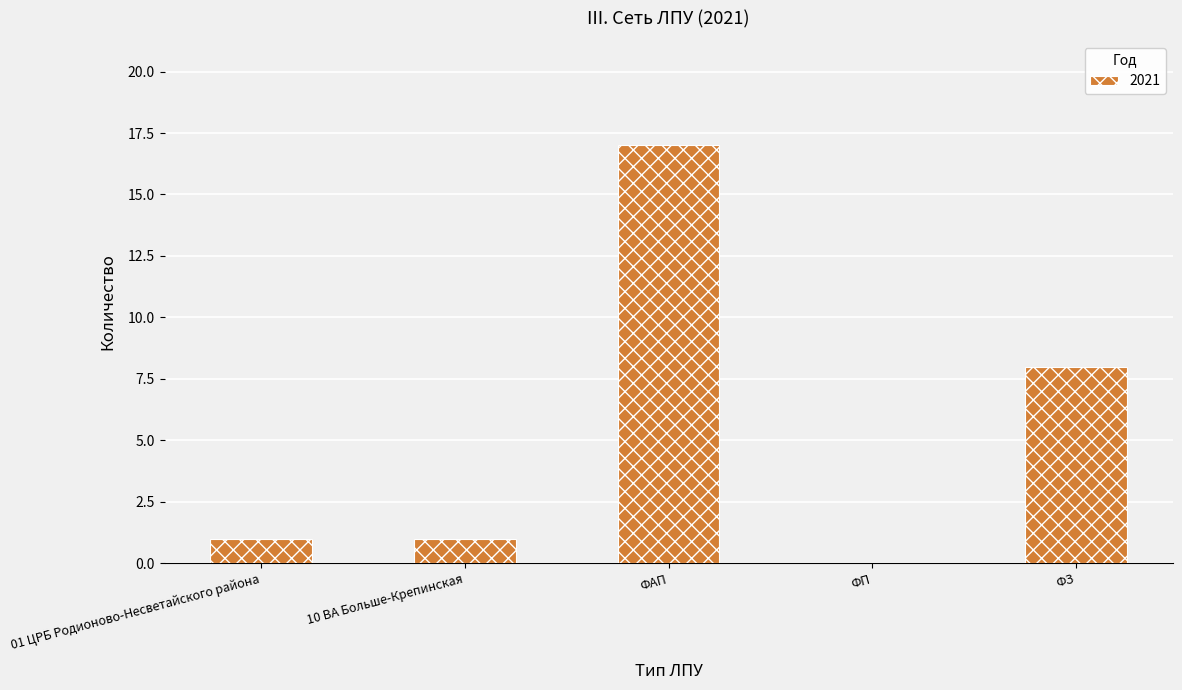

Is it true that the value at ФЗ is 8?

True